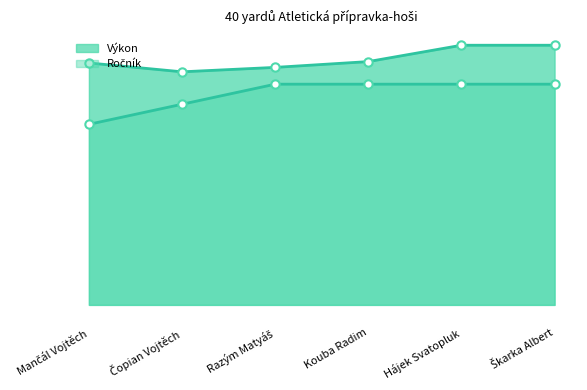

True or false: Ročník has a value of 11.6 at Hájek Svatopluk.

False